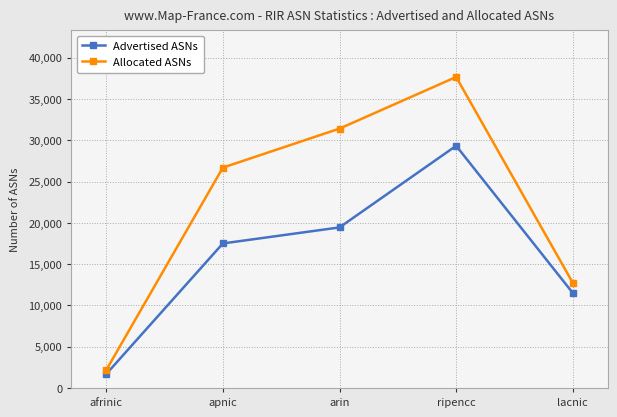

At which label does Advertised ASNs reach its peak?

ripencc